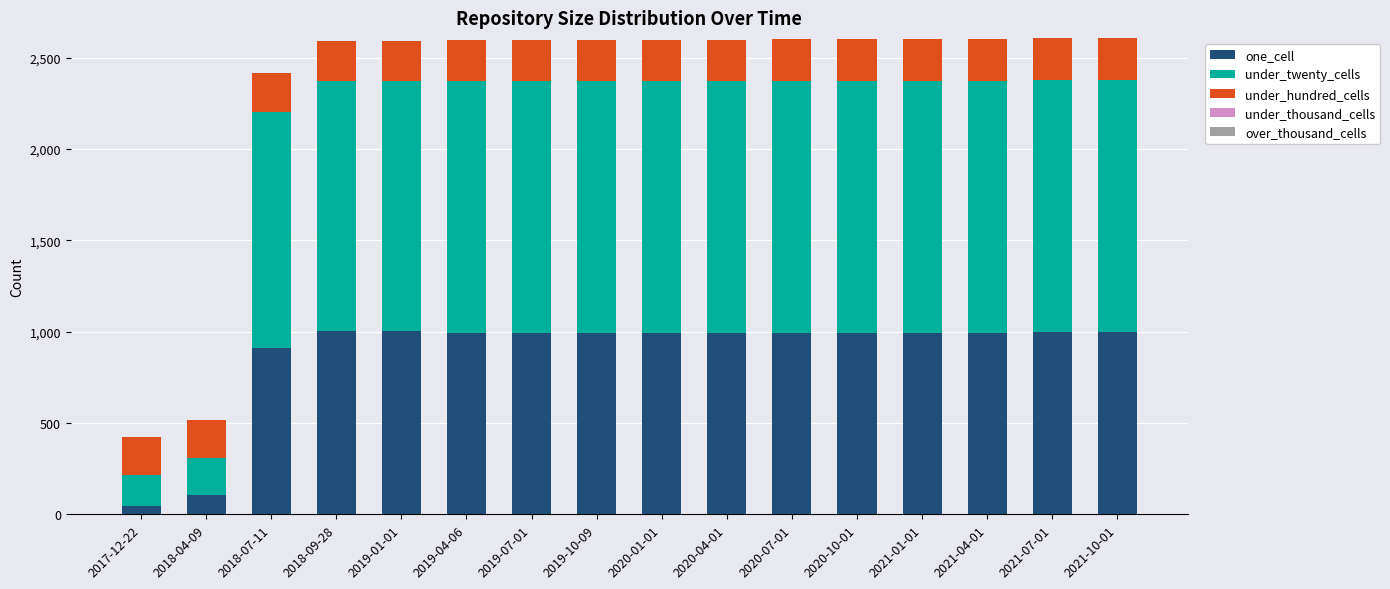

What is the total value across all series at 2019-01-01?

2590